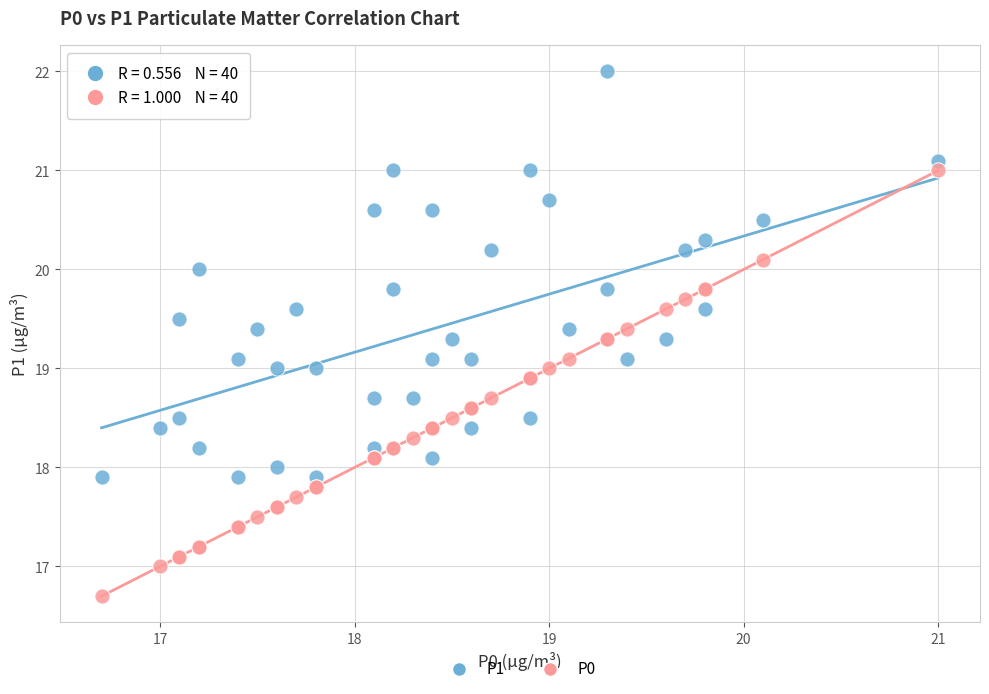

Which series reaches the maximum Y coordinate?

P1